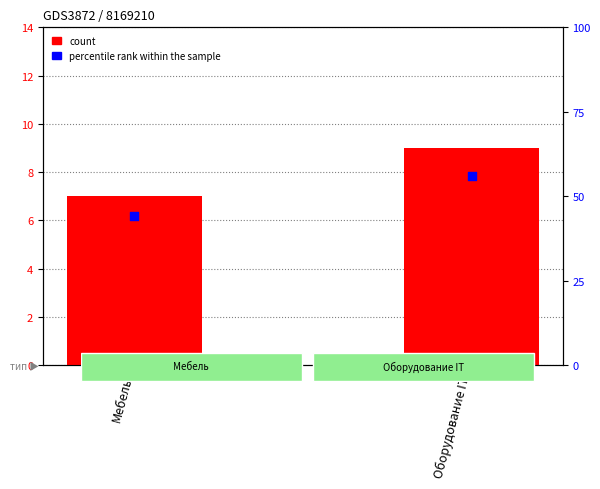

Which series has the widest spread of Y values?

percentile rank within the sample